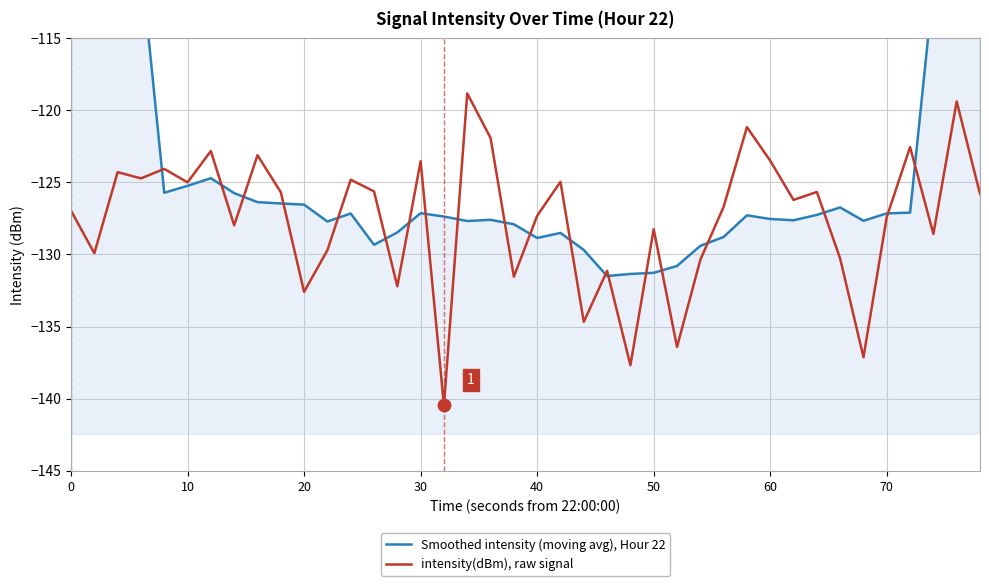

What is the lowest value of the intensity(dBm), raw signal series?

-140.5